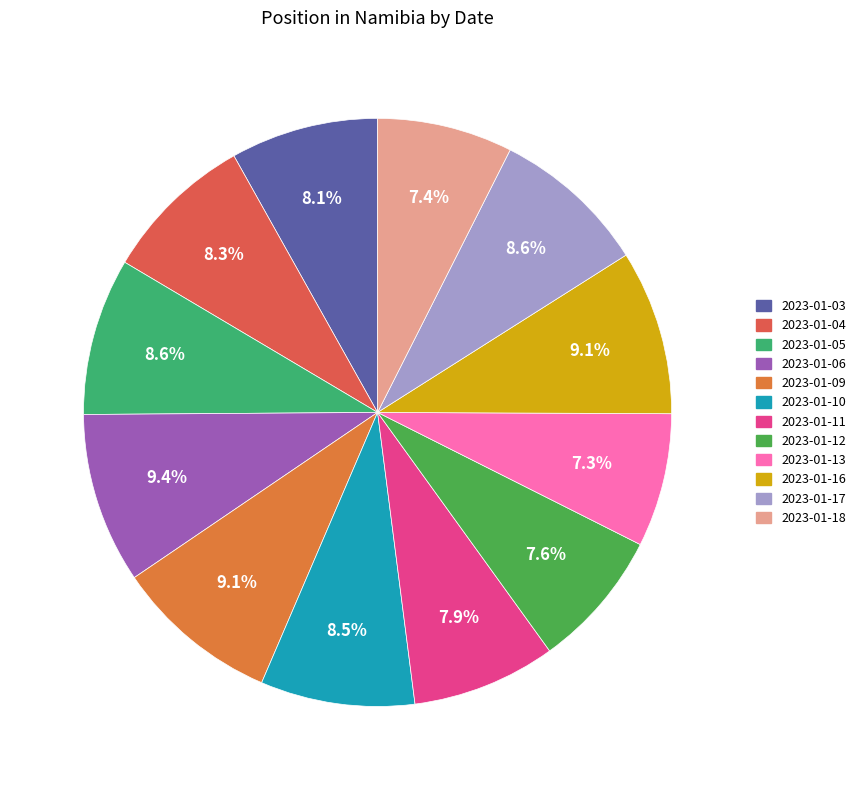

Rank the categories by value from lowest to highest.

2023-01-13, 2023-01-18, 2023-01-12, 2023-01-11, 2023-01-03, 2023-01-04, 2023-01-10, 2023-01-17, 2023-01-05, 2023-01-16, 2023-01-09, 2023-01-06